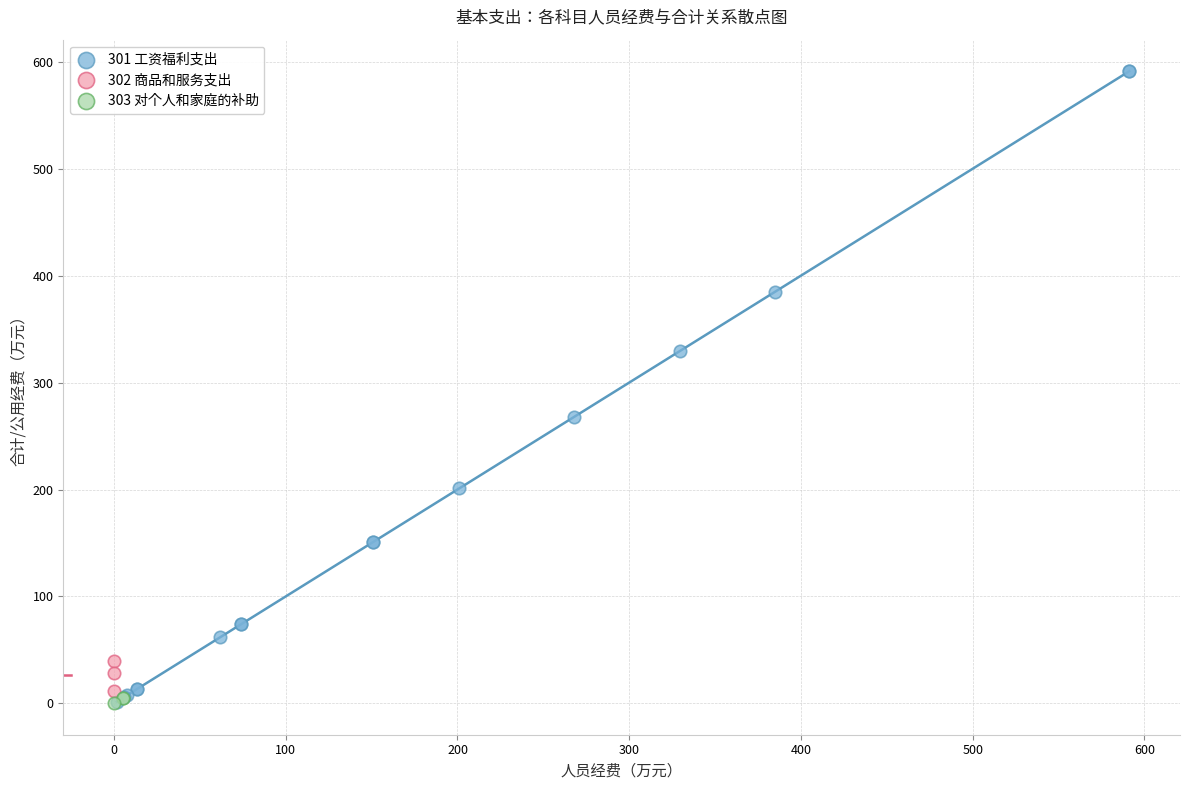

Which series contains the highest Y value?

301 工资福利支出